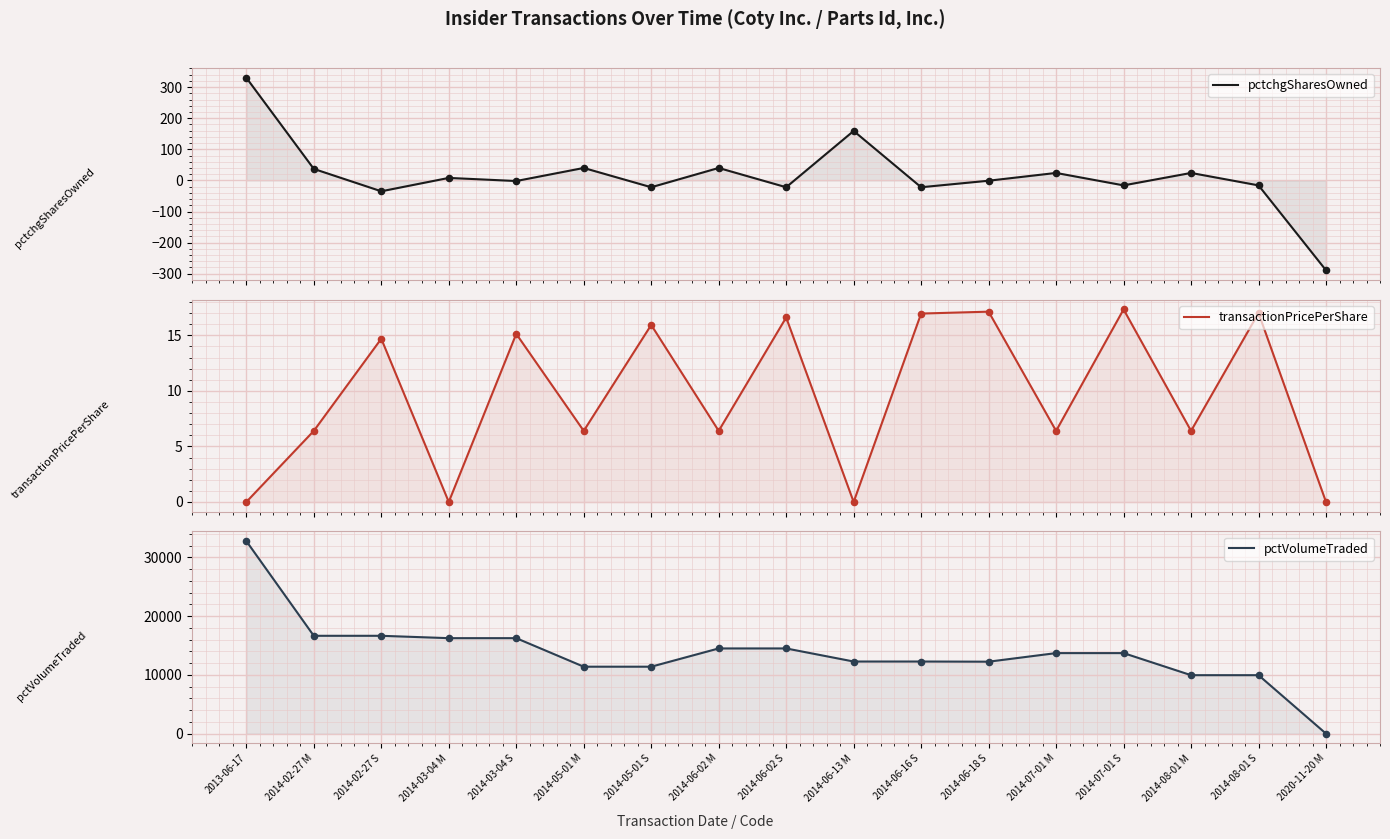

Which series has the largest Y range (max minus min)?

pctVolumeTraded